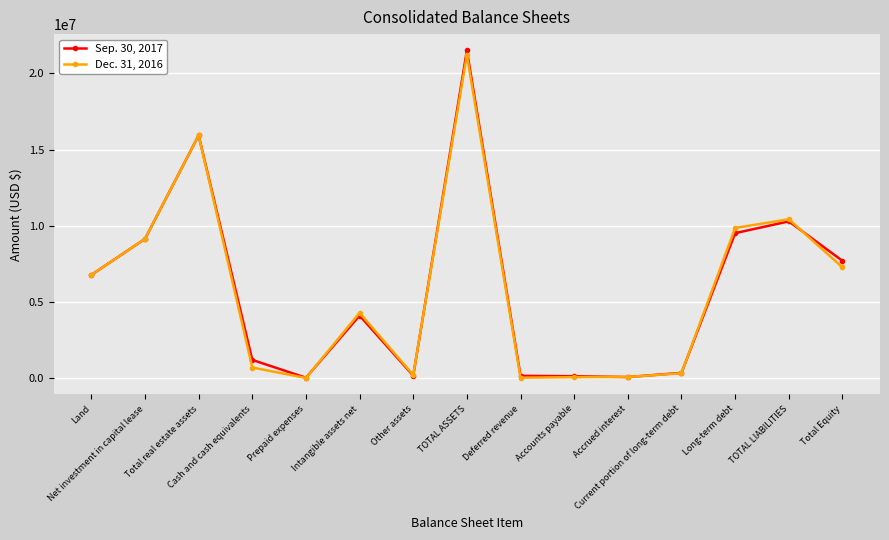

At how many categories does at least one series exceed 7612555?

6